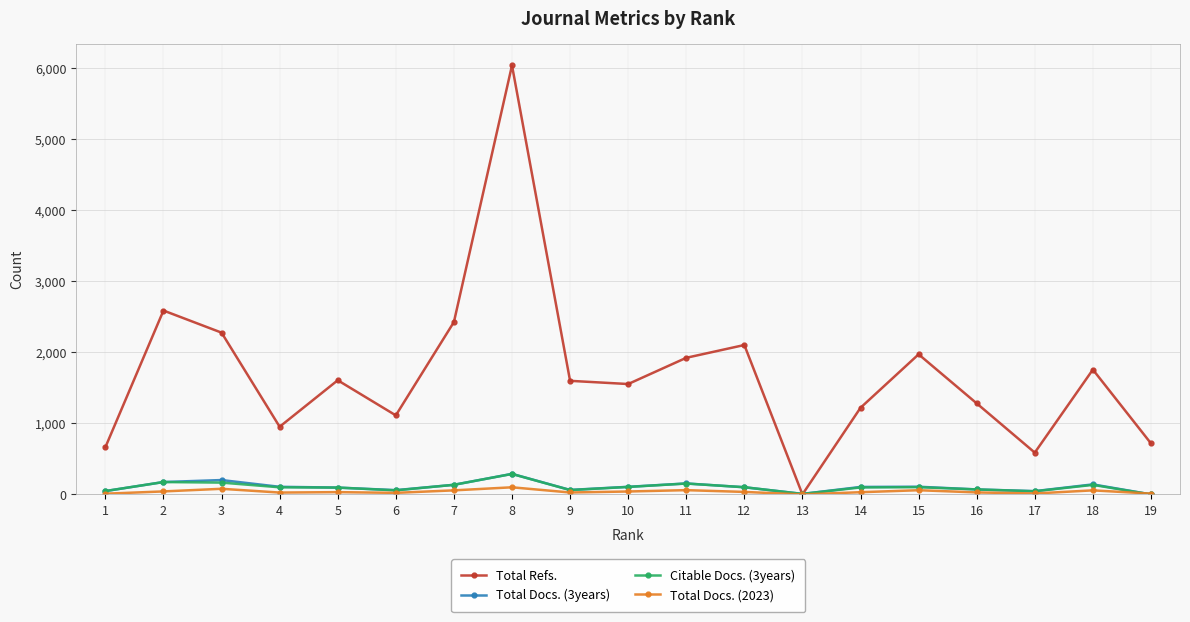

Which series has the largest range (max minus min)?

Total Refs.